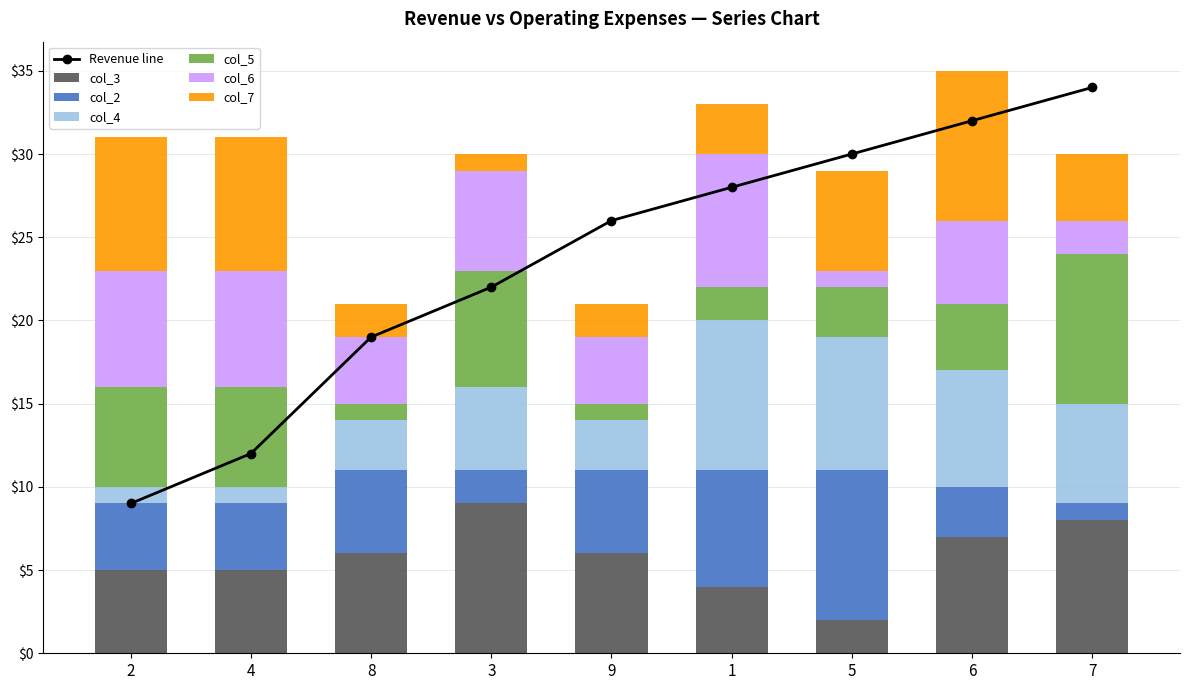

What value does the col_6 series have at 3?

6